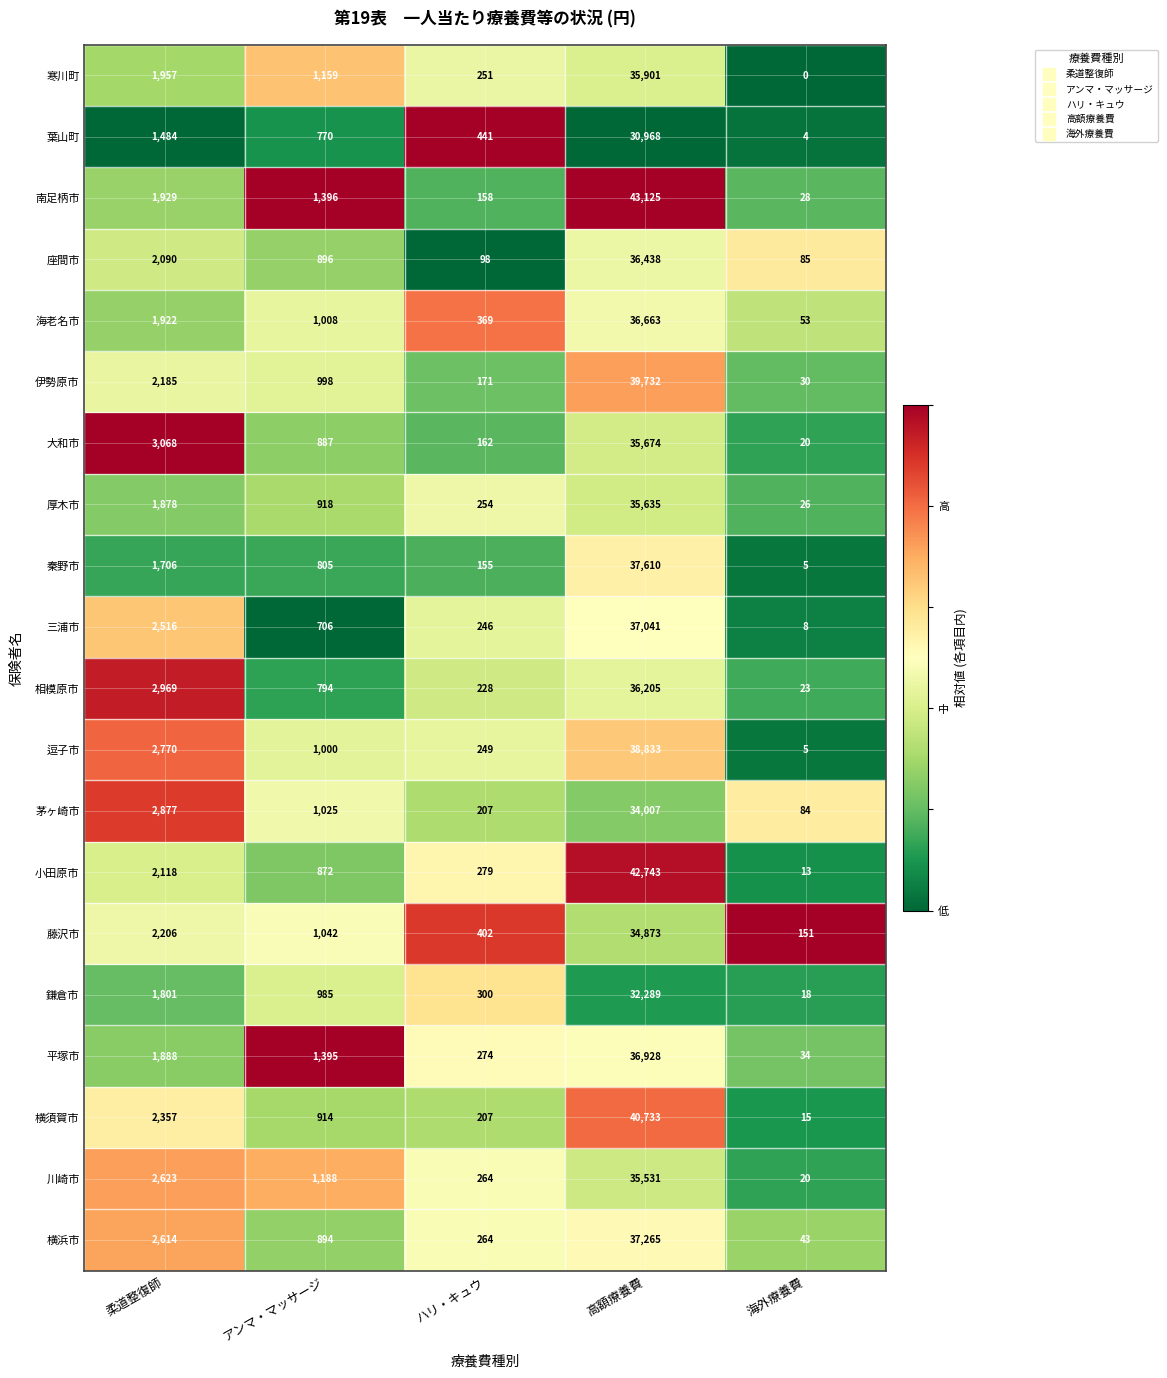

At 高額療養費, list the series in order from smallest to largest.

葉山町, 鎌倉市, 茅ヶ崎市, 藤沢市, 川崎市, 厚木市, 大和市, 寒川町, 相模原市, 座間市, 海老名市, 平塚市, 三浦市, 横浜市, 秦野市, 逗子市, 伊勢原市, 横須賀市, 小田原市, 南足柄市